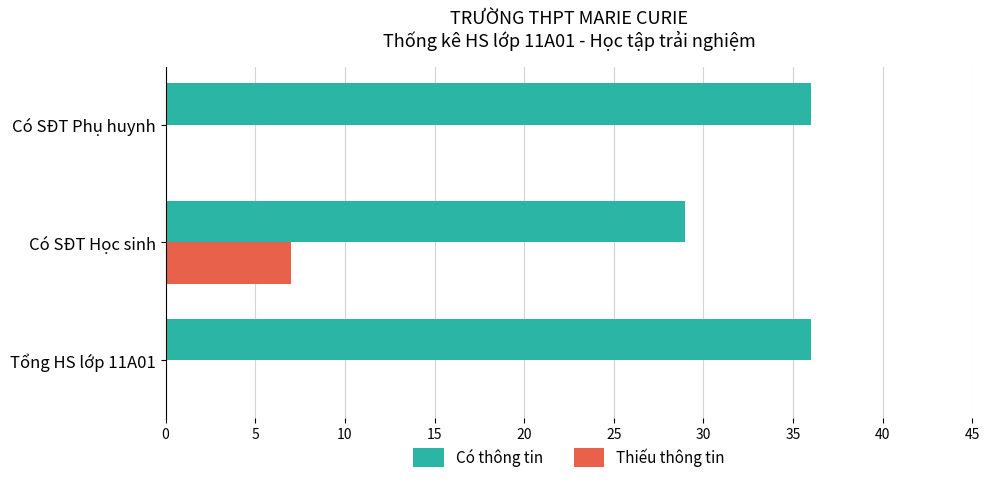

The Có thông tin series shows 29 at Có SĐT Học sinh. True or false?

True